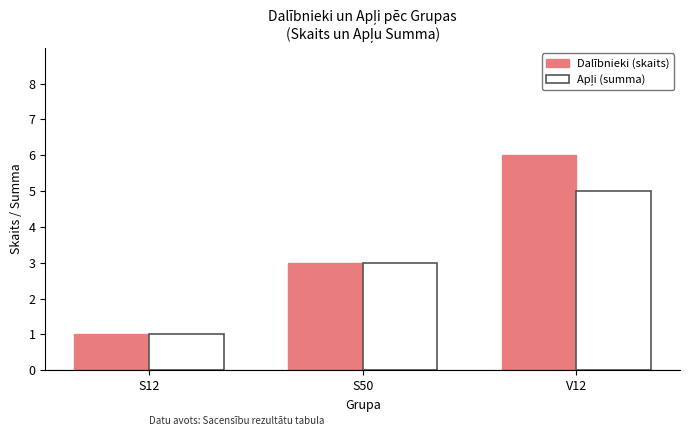

What is the smallest value displayed?

1